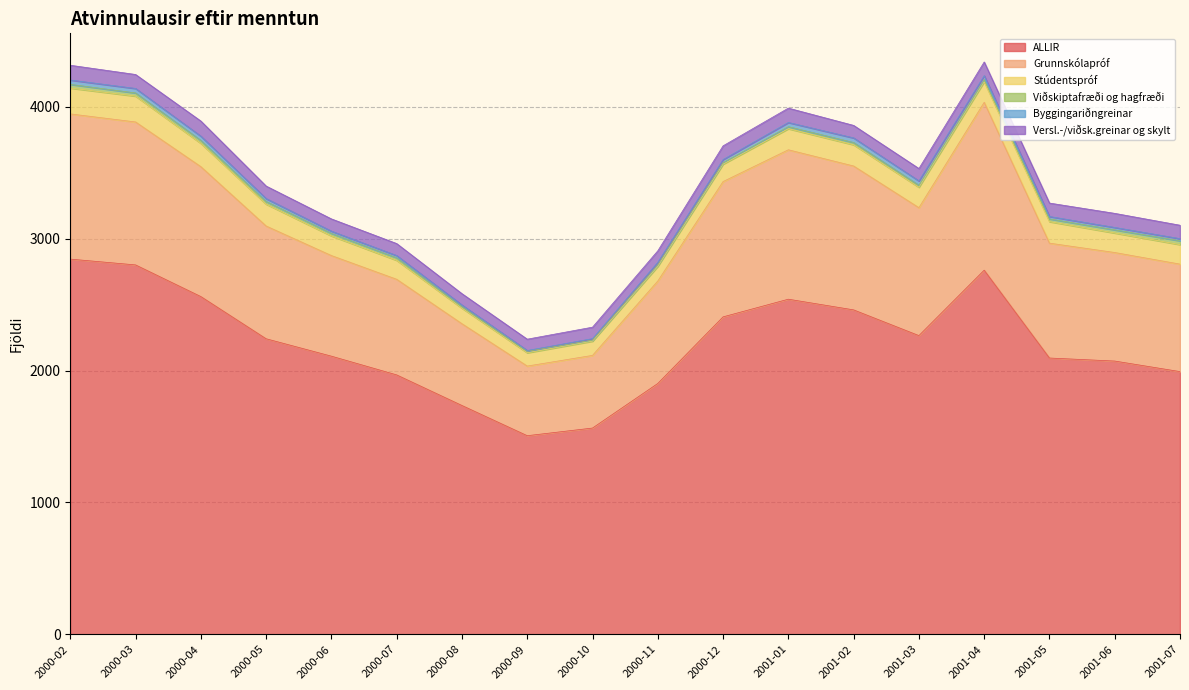

What is the difference between the maximum and minimum values in the Stúdentspróf series?

95